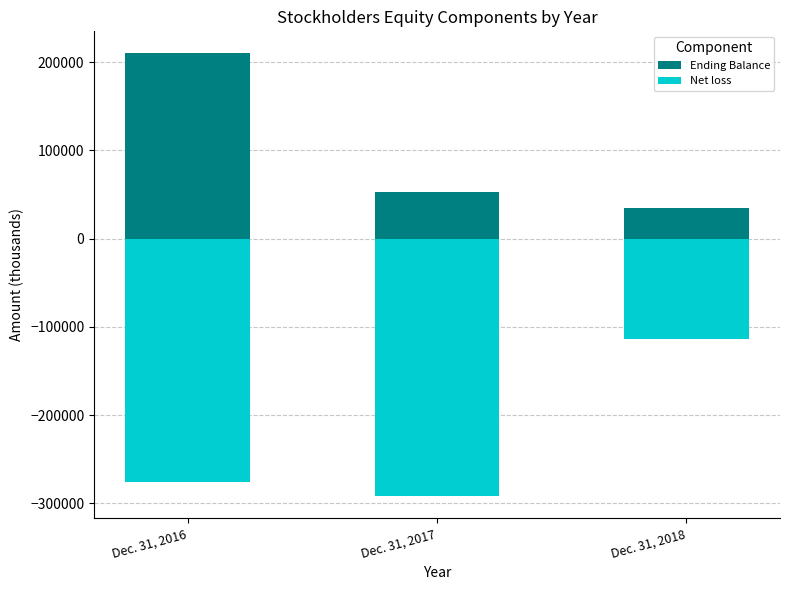

How many bars are there in total?

6